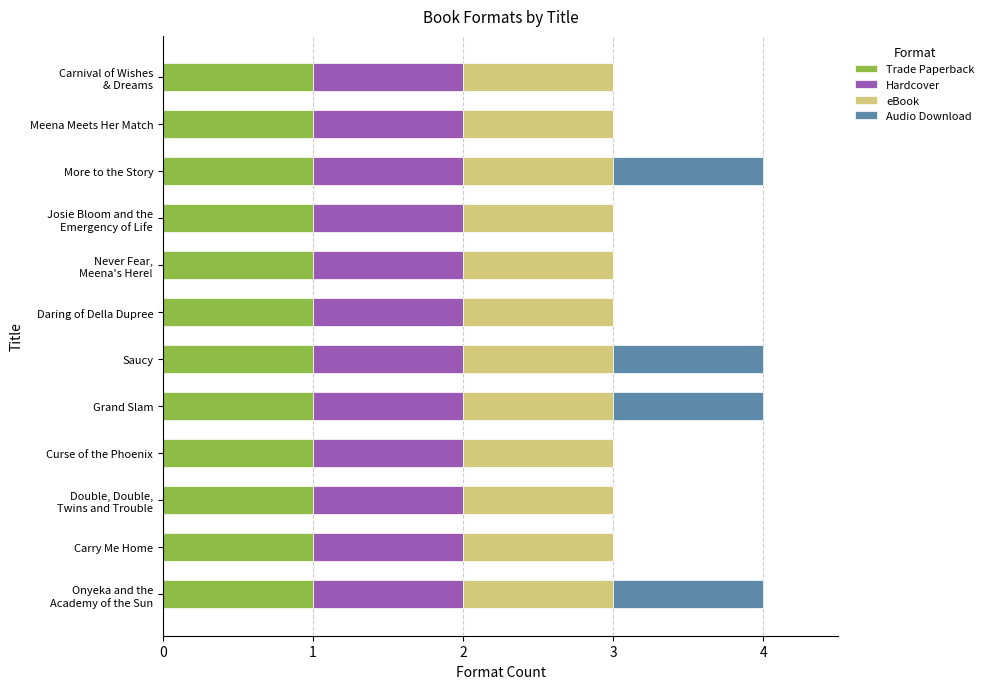

Is it true that Trade Paperback equals 1 at Saucy?

True